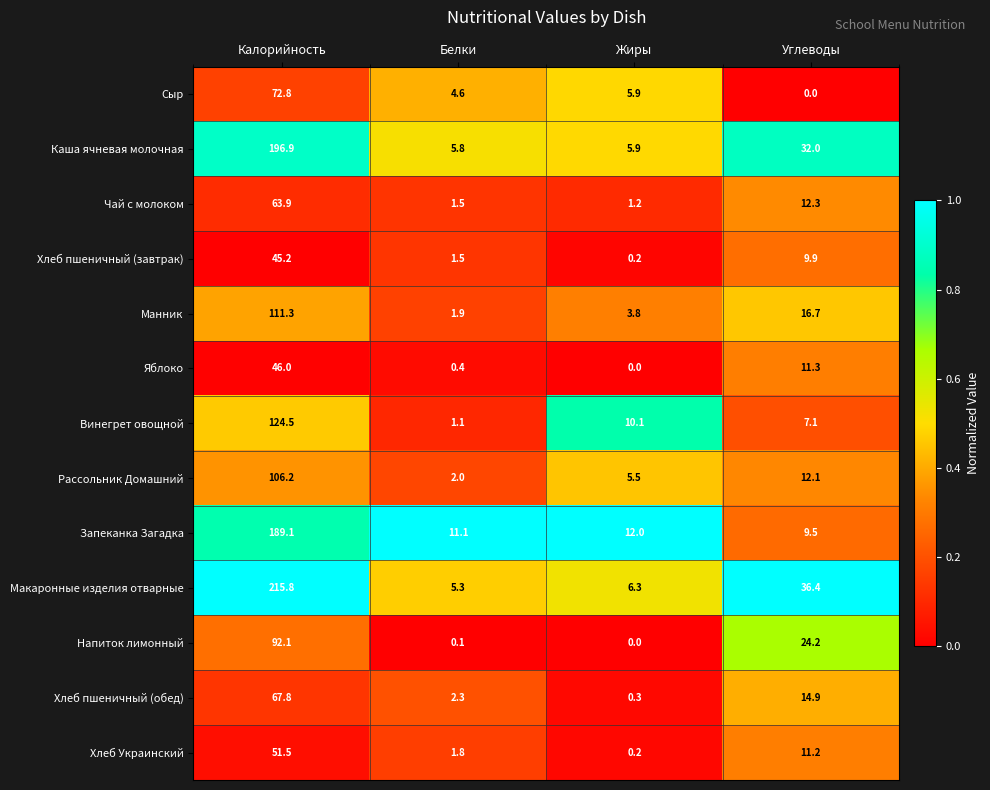

Is it true that Рассольник Домашний equals 1.2 at Белки?

False